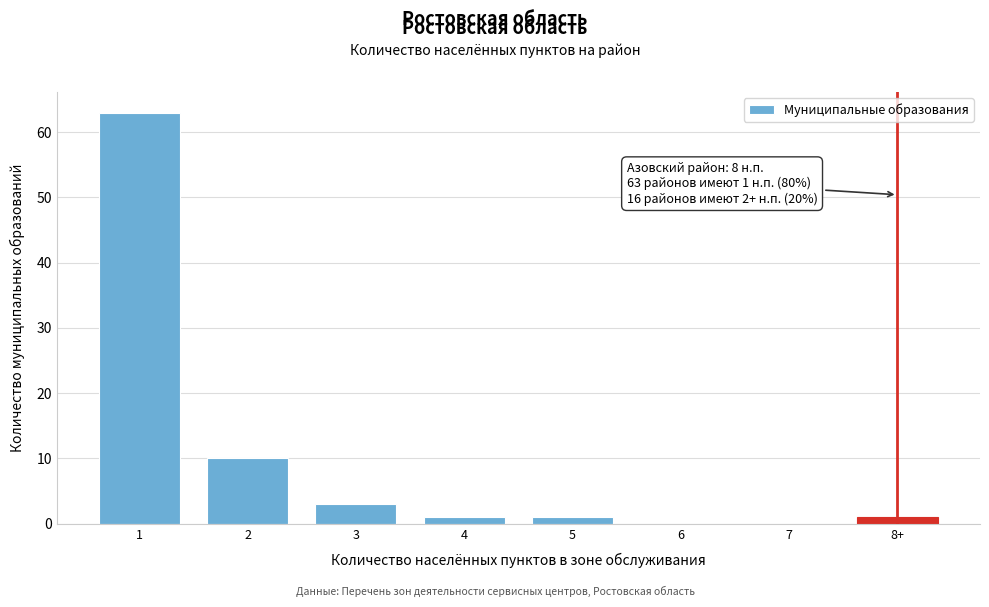

Reading right to left, what are all the values shown in this chart?

8+=1	7=0	6=0	5=1	4=1	3=3	2=10	1=63